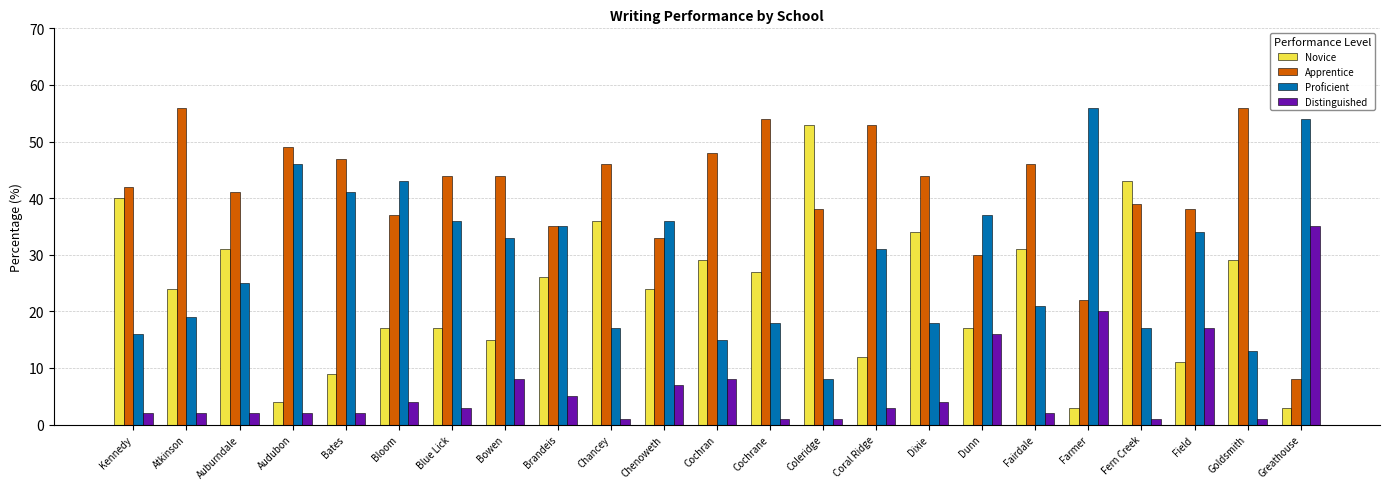

How many groups of bars are there?

23